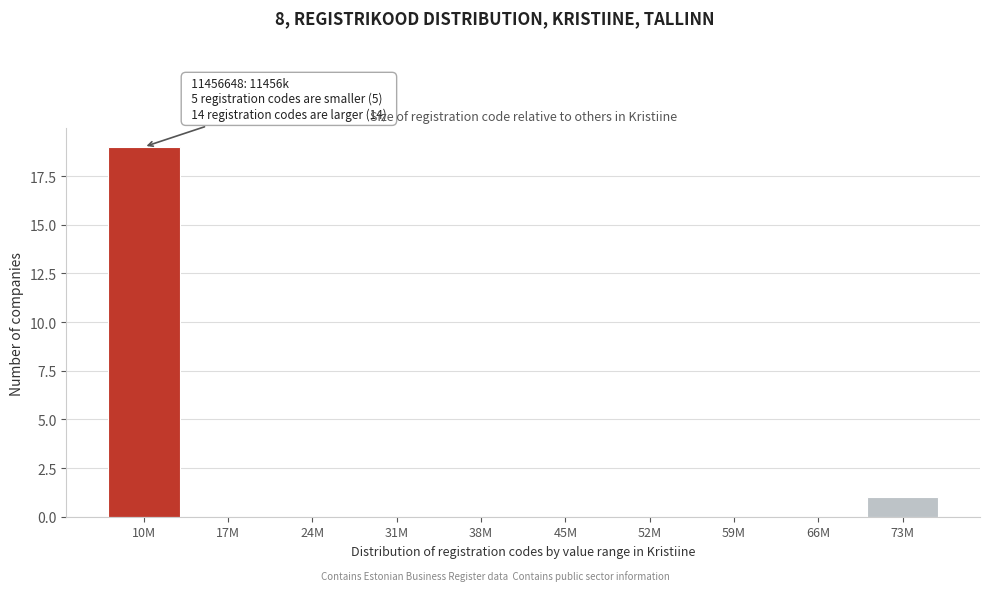

Reading left to right, transcribe all the data shown in this chart.

10M=19	17M=0	24M=0	31M=0	38M=0	45M=0	52M=0	59M=0	66M=0	73M=1